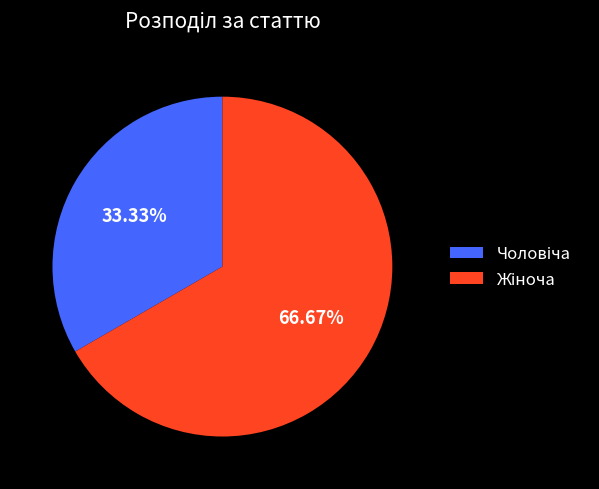

Is there a majority slice in this chart?

Yes